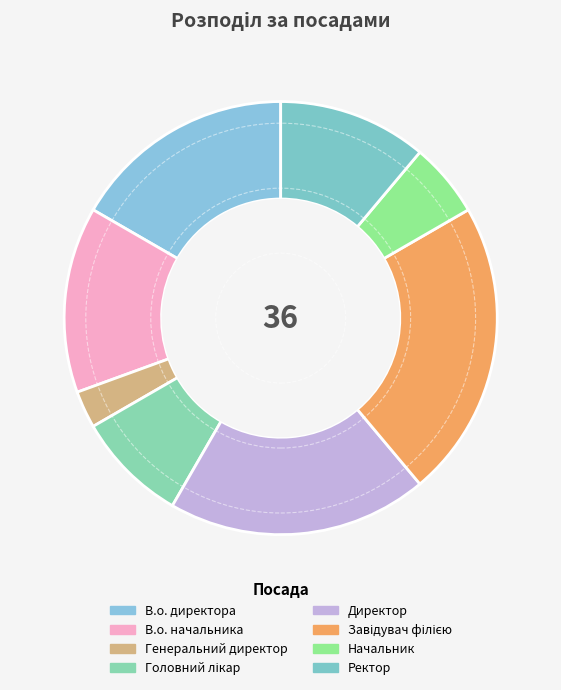

Does any single category account for the majority?

No